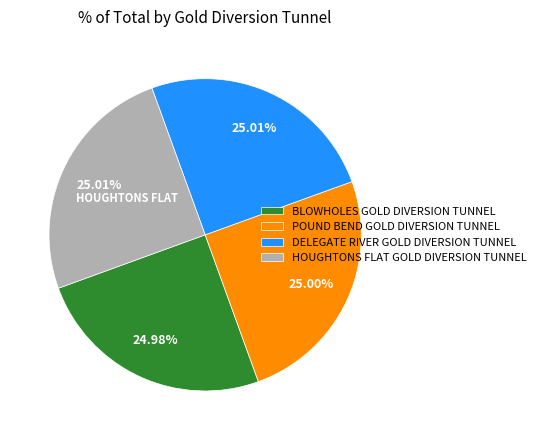

How many segments does this pie chart have?

4